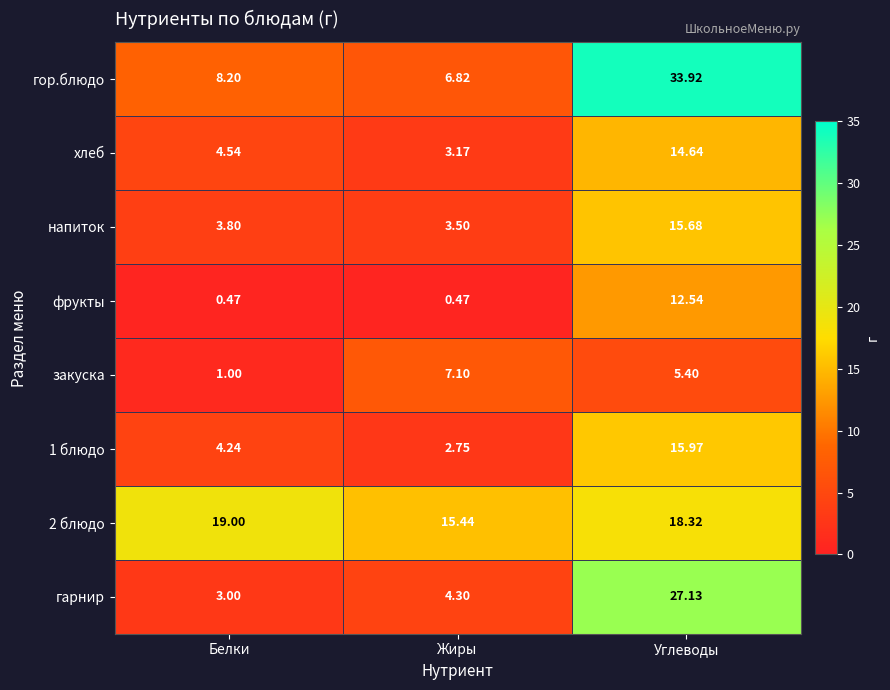

Which series changed the most between Белки and Углеводы?

гор.блюдо